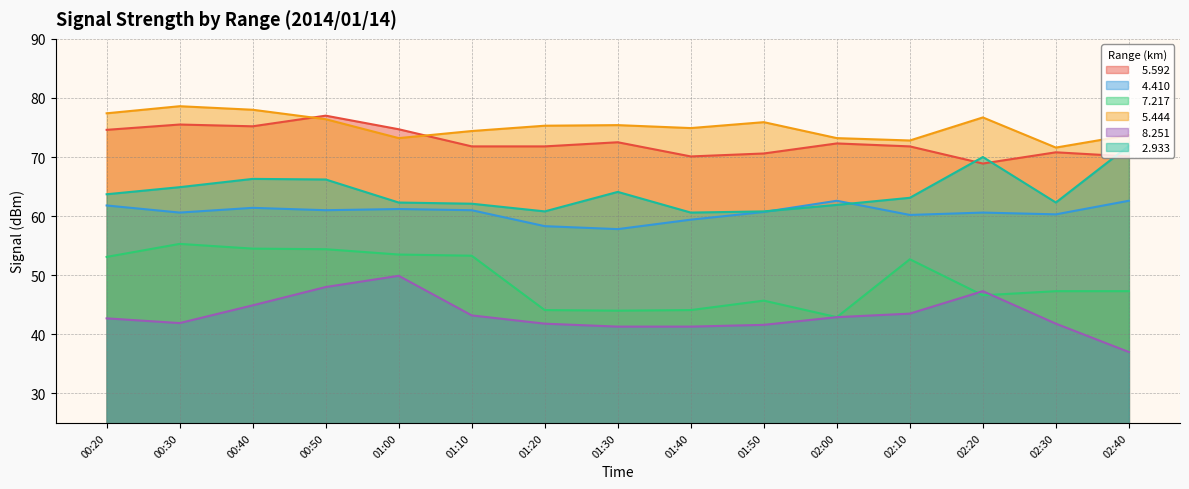

What is the total value across all series at 01:10?

365.8